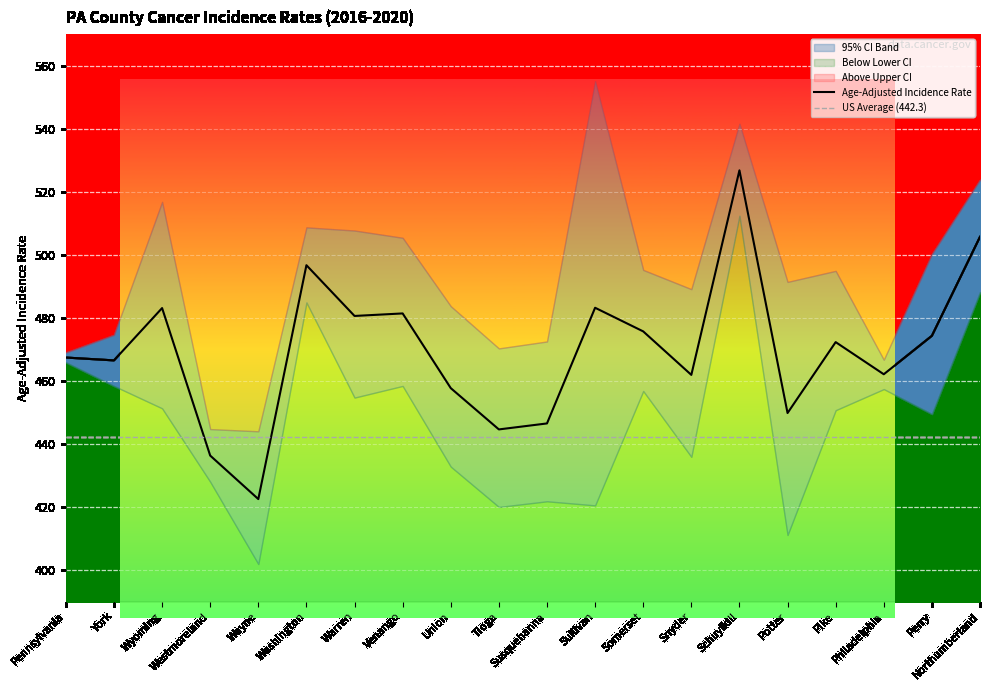

True or false: Lower 95% CI and Upper 95% CI intersect in this chart.

False